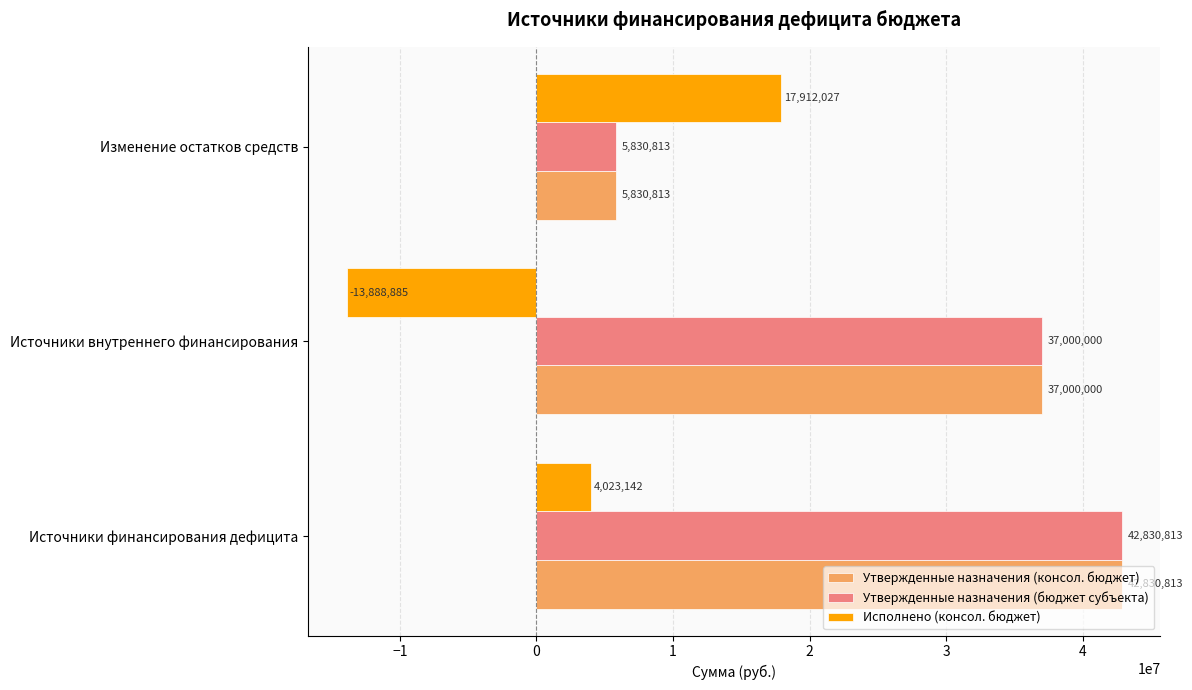

Between Источники внутреннего финансирования and Изменение остатков средств, which series saw the biggest shift?

Исполнено (консол. бюджет)